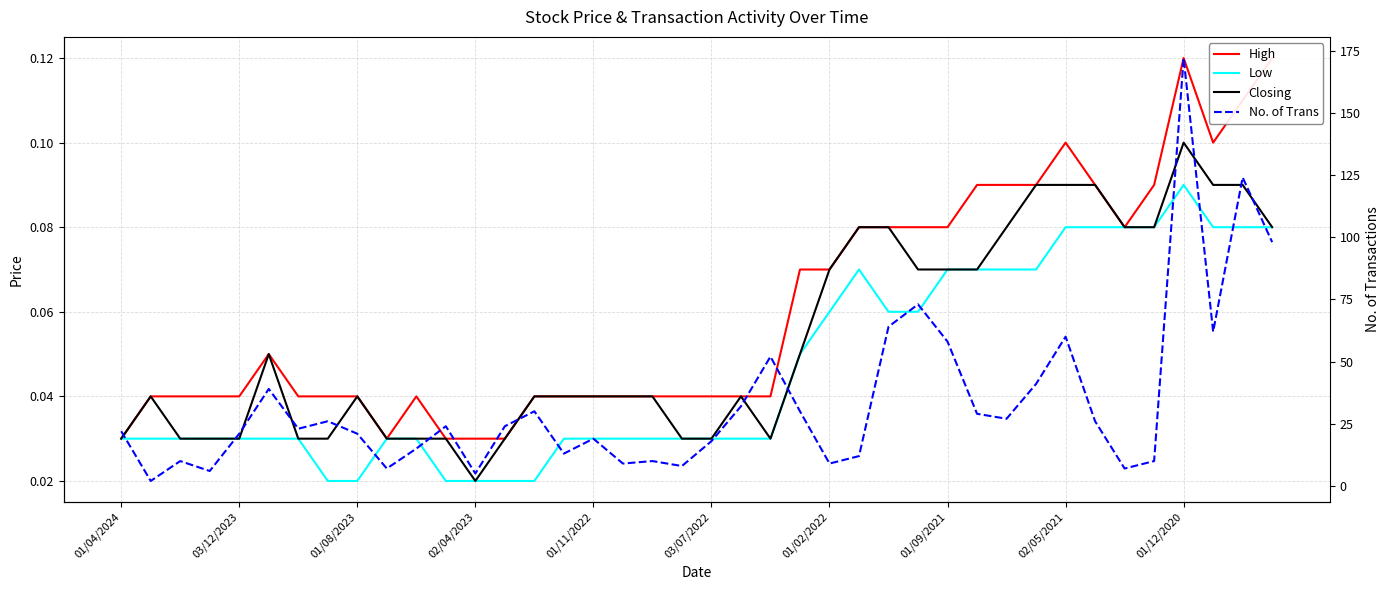

What is the lowest value of the No. of Trans series?

2.0